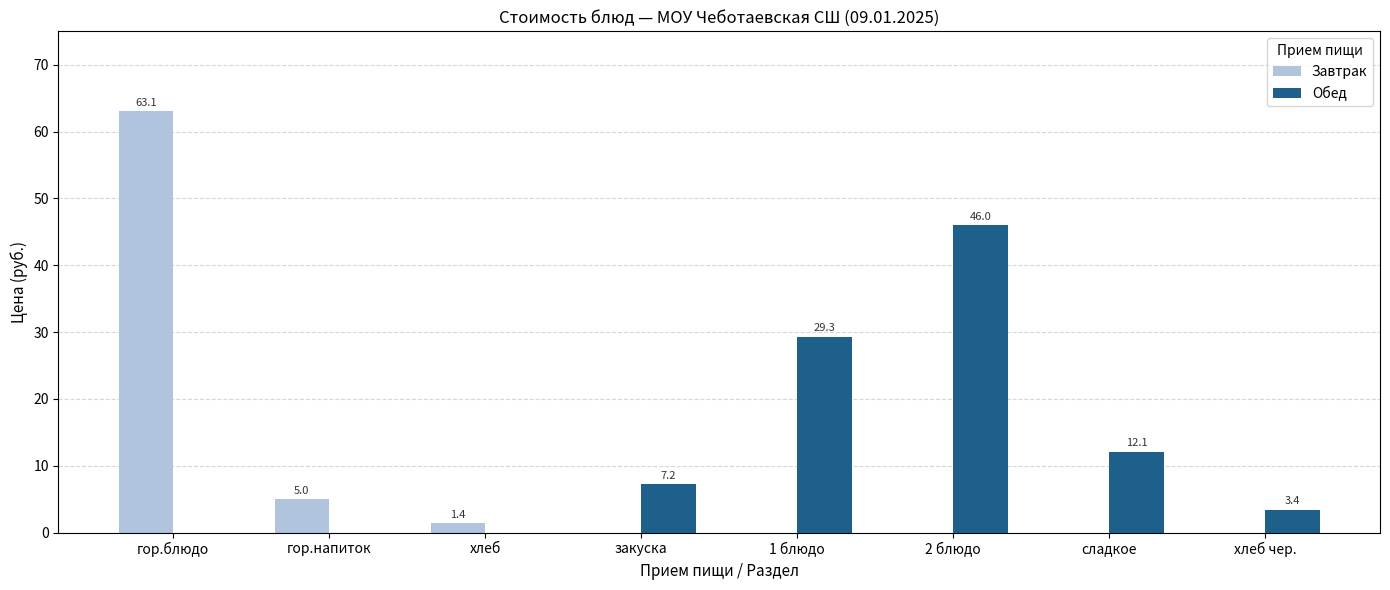

Is it true that Обед equals 12.6 at 1 блюдо?

False